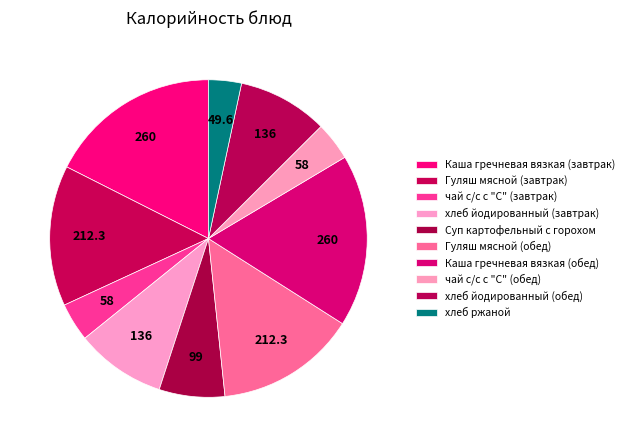

What is the largest slice in the pie chart?

Каша гречневая вязкая (завтрак)